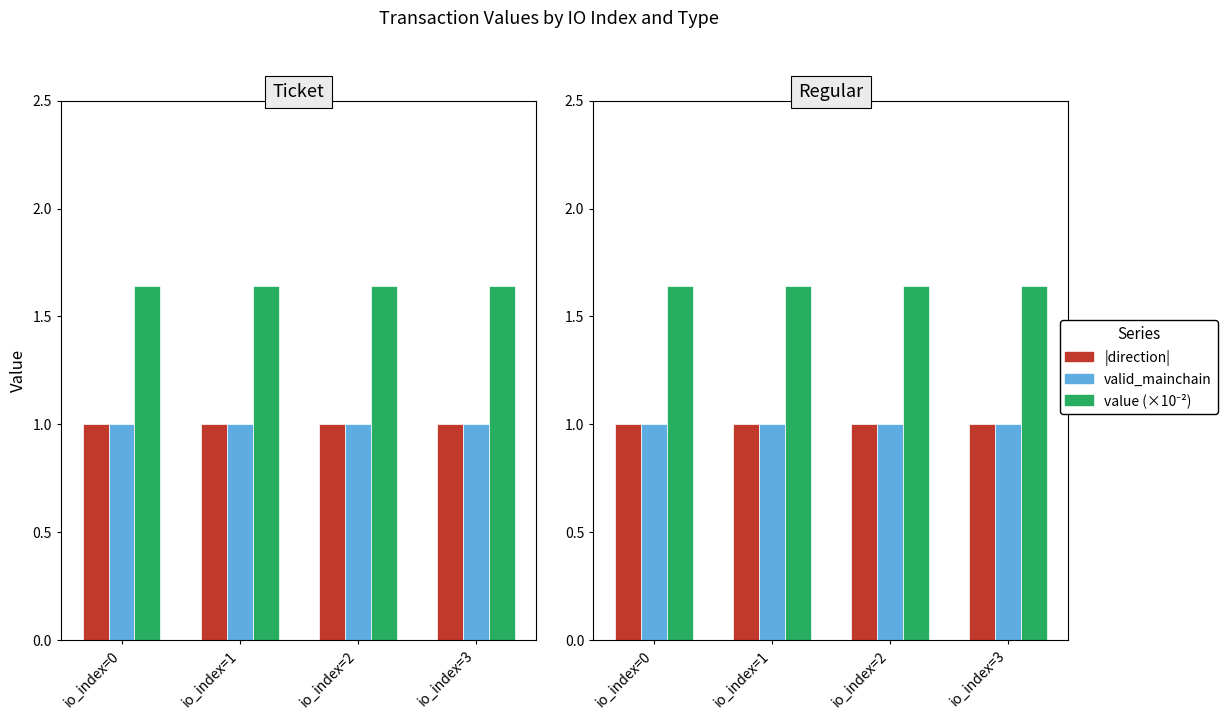

Count the number of categories in the chart.

4